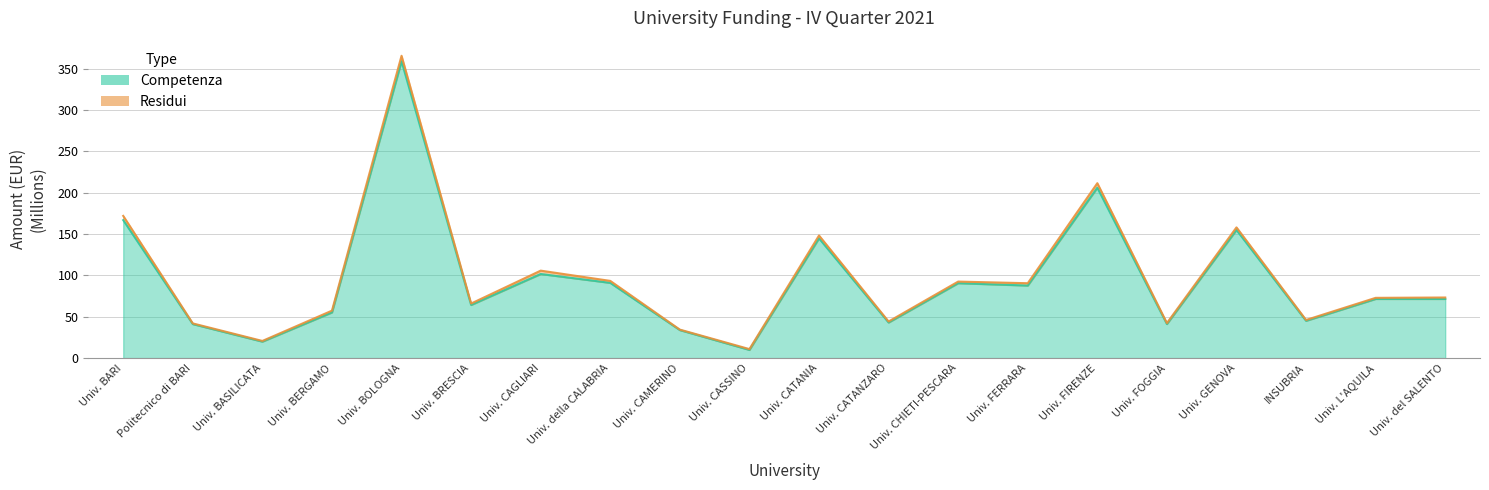

How many points are higher than both their immediate neighbors (excluding endpoints)?

7